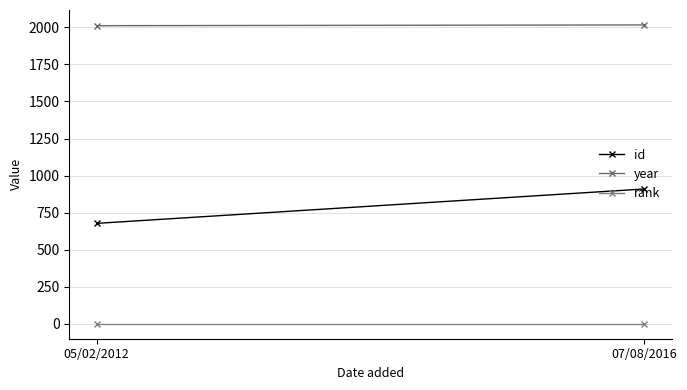

What is the approximate value of id at 07/08/2016?

910